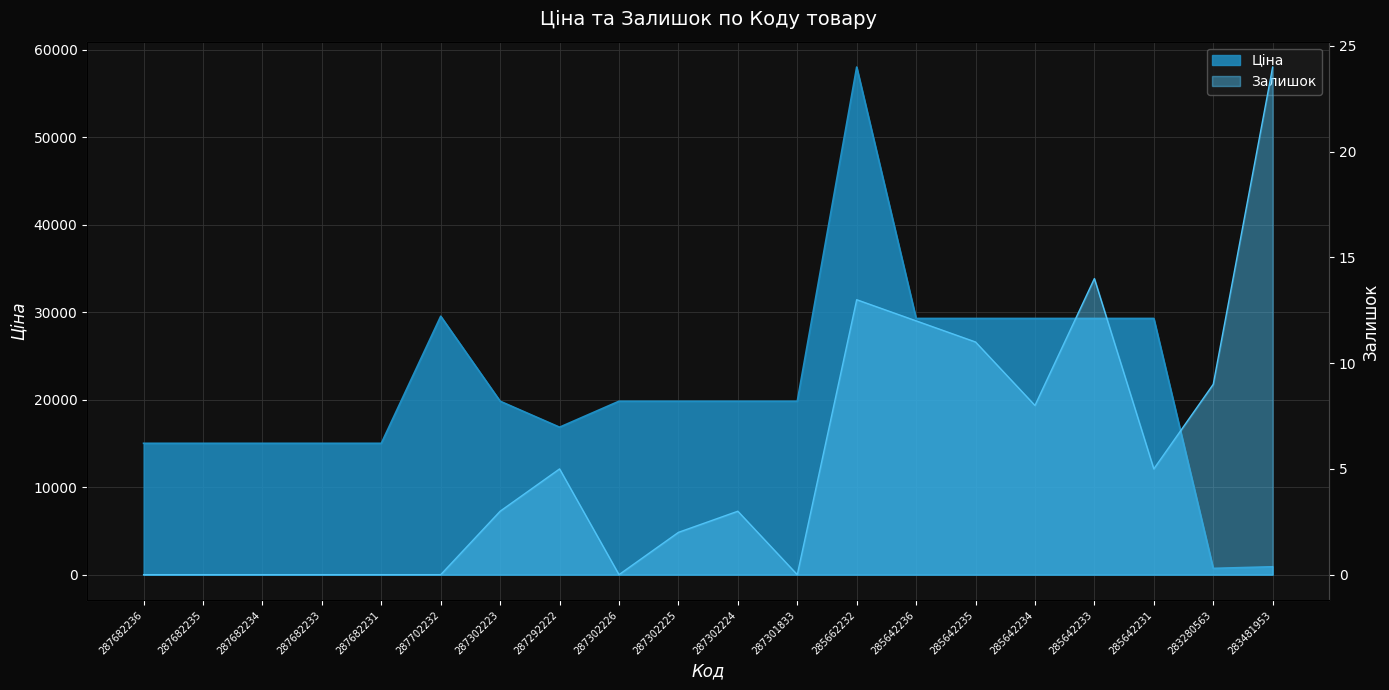

Reading left to right, transcribe all the data shown in this chart.

Ціна: 15019.2	15019.2	15019.2	15019.2	15019.2	29548.9	19831.1	16863.2	19831.1	19831.1	19831.1	19831.1	58037.0	29294.9	29294.9	29294.9	29294.9	29294.9	719.6	904.3
Залишок: 0.0	0.0	0.0	0.0	0.0	0.0	3.0	5.0	0.0	2.0	3.0	0.0	13.0	12.0	11.0	8.0	14.0	5.0	9.0	24.0